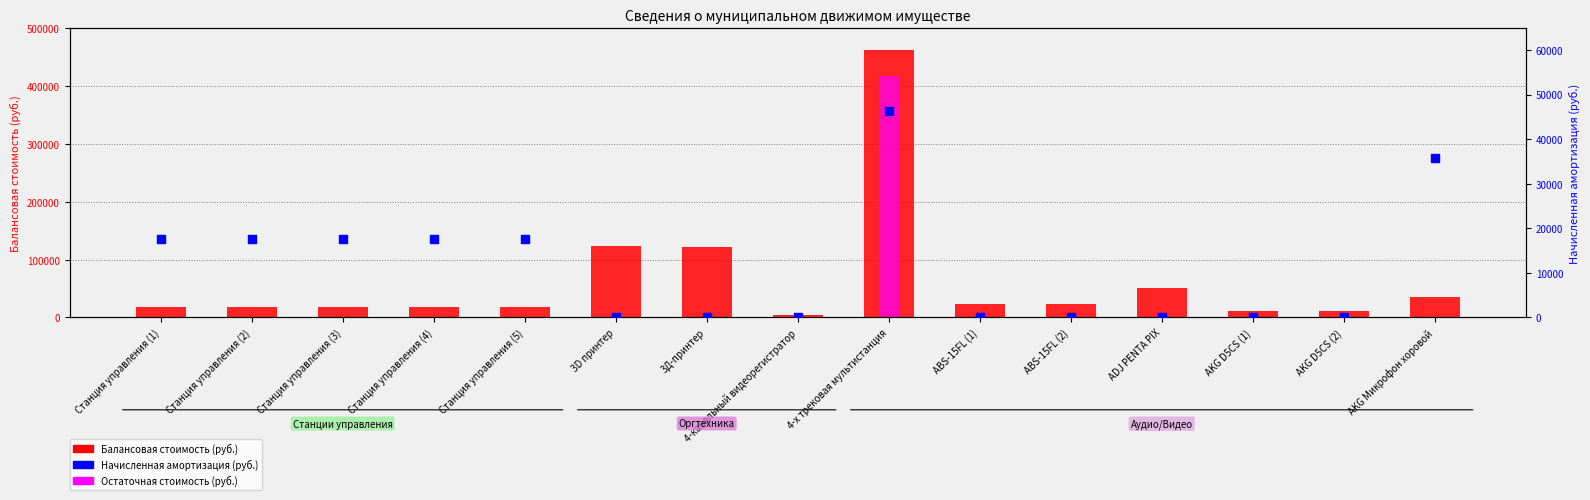

Which series has the largest total across all categories?

Балансовая стоимость (руб.)